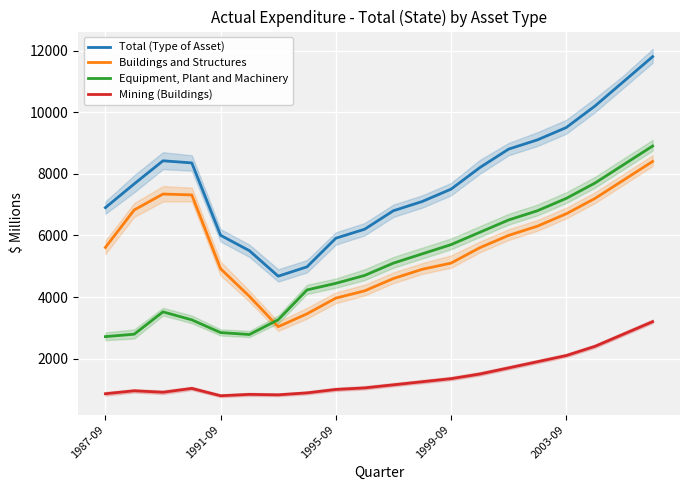

True or false: Total (Type of Asset) and Mining (Buildings) intersect in this chart.

False